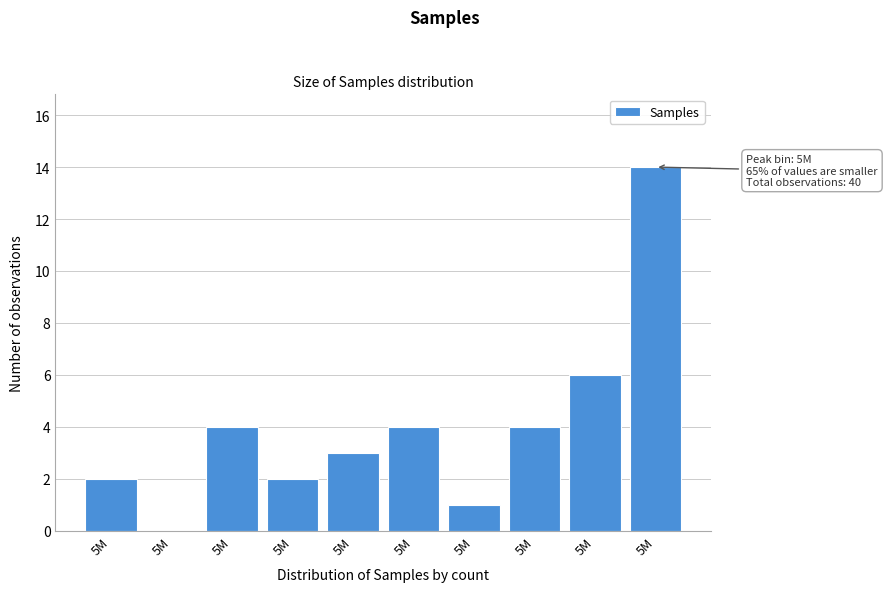

How many categories are shown in the chart?

10